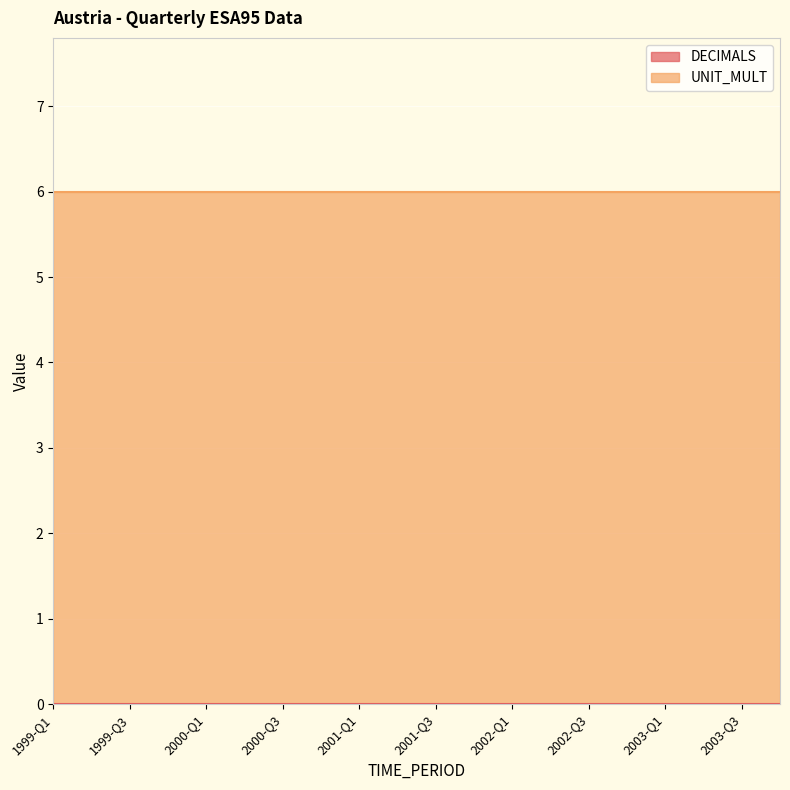

At how many categories does at least one series exceed 2?

20